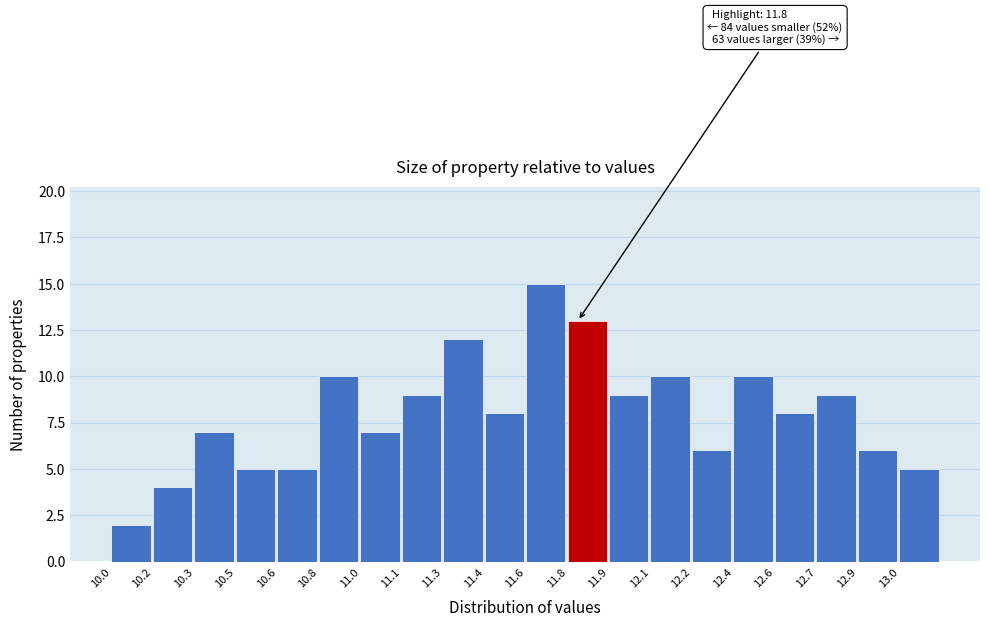

Reading left to right, list all the values displayed in this chart.

2	4	7	5	5	10	7	9	12	8	15	13	9	10	6	10	8	9	6	5